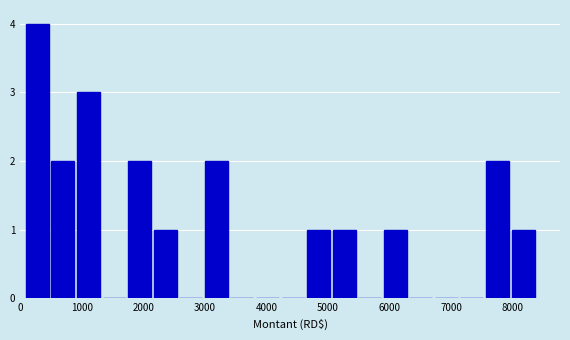

Over which range of the x-axis is the bar tallest?

100 to 500